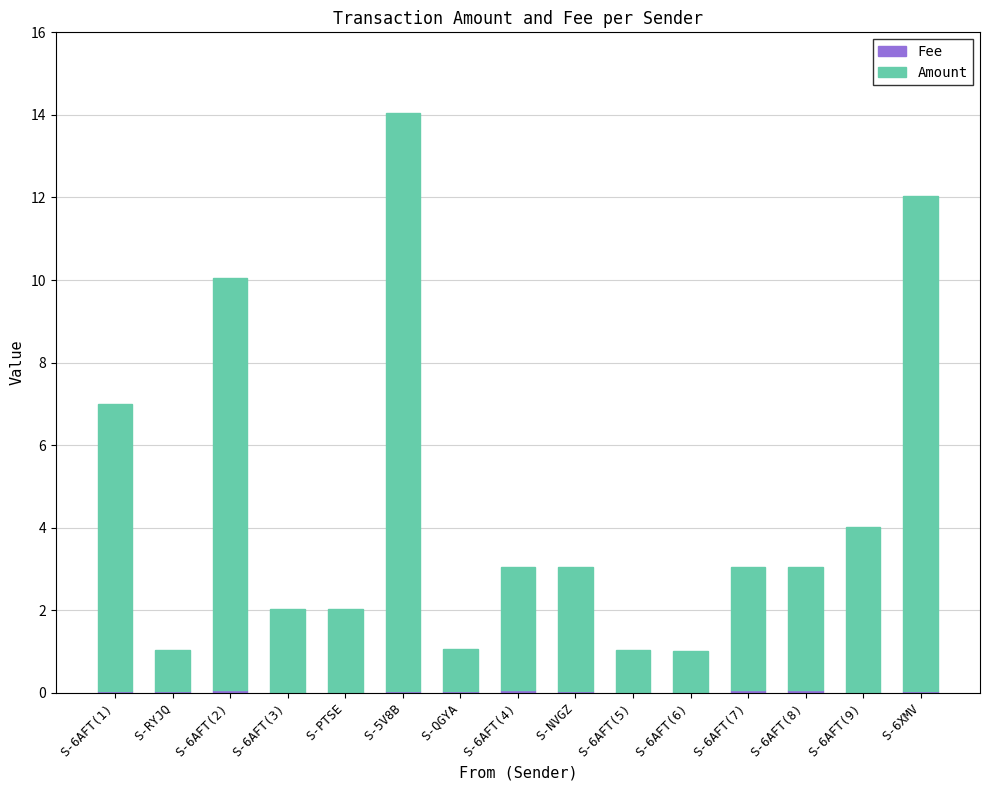

At which category is the sum across all series the highest?

S-5V8B